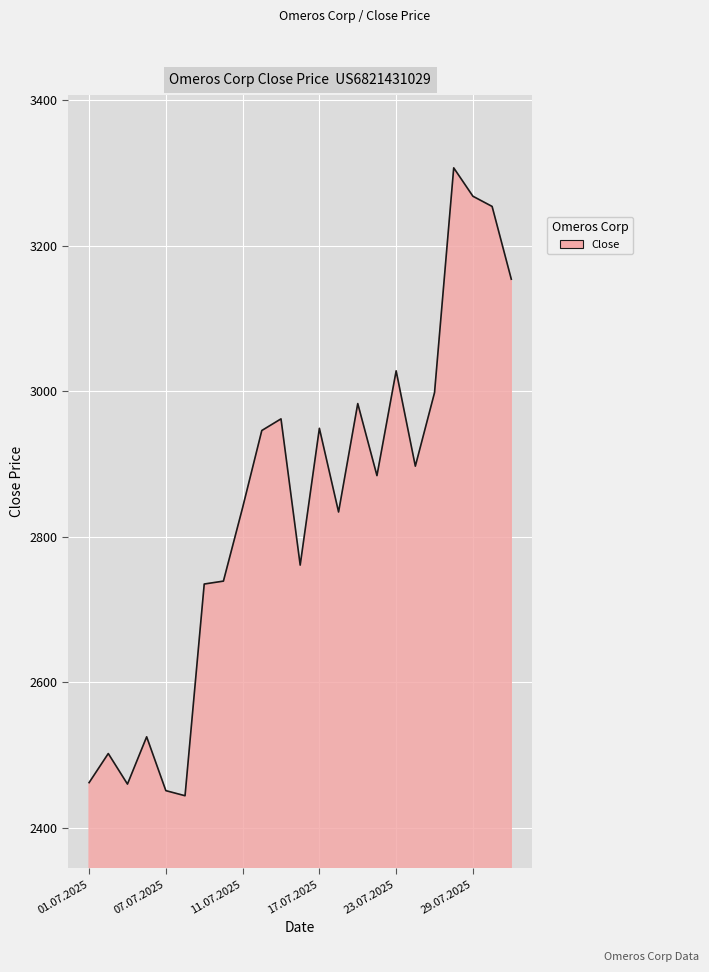

What is the greatest value displayed?

3307